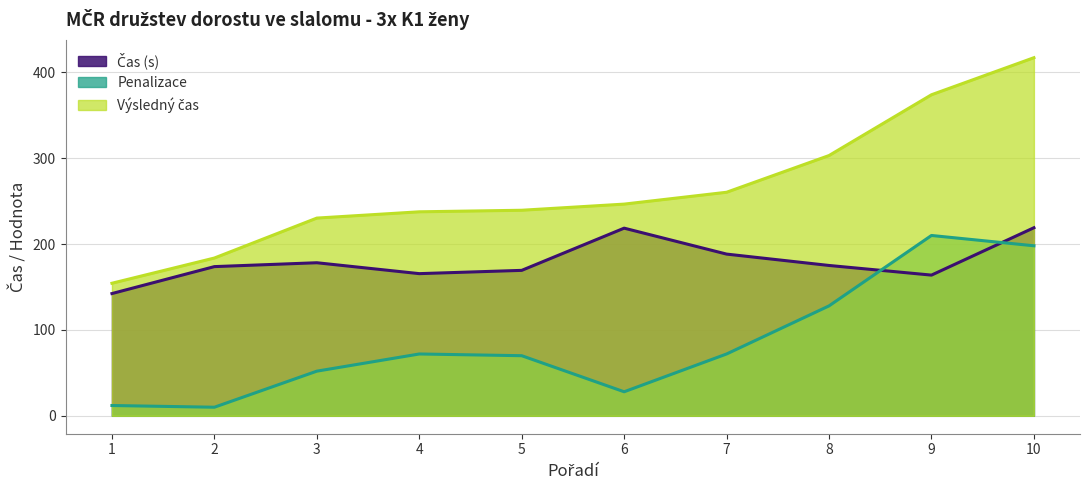

Read the Výsledný čas value at 4.

237.6